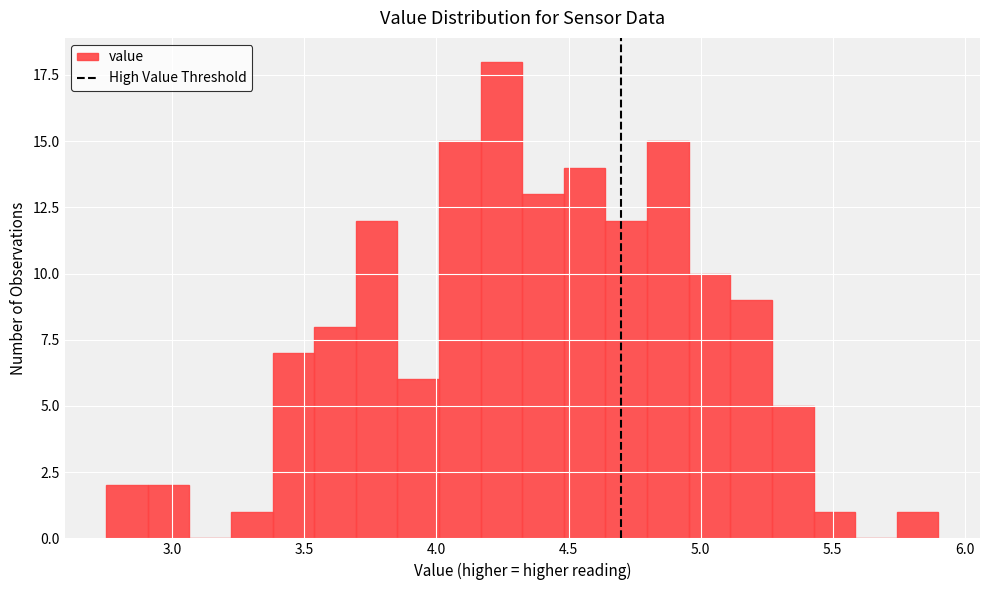

Around what value on the x-axis is the tallest bar? Give the approximate position of its centre, as read against the axis.

4.25